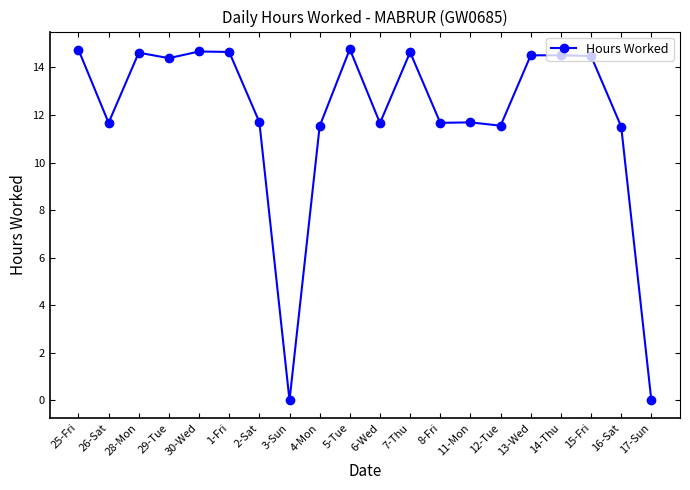

At which label does the data first exceed 14?

25-Fri